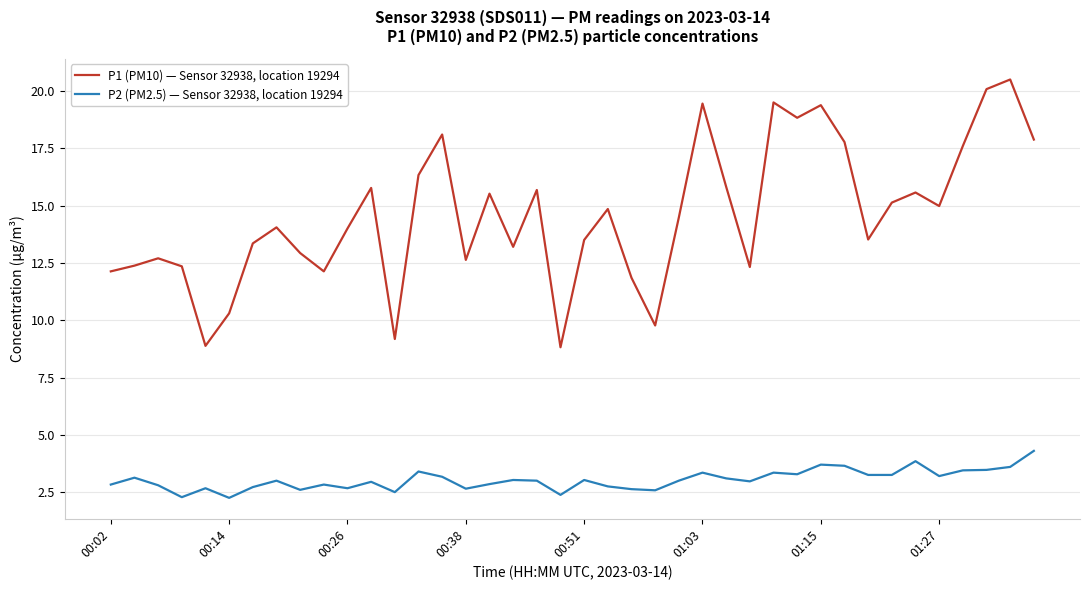

What is the sum of all P2 (PM2.5) — Sensor 32938, location 19294 values?

121.5